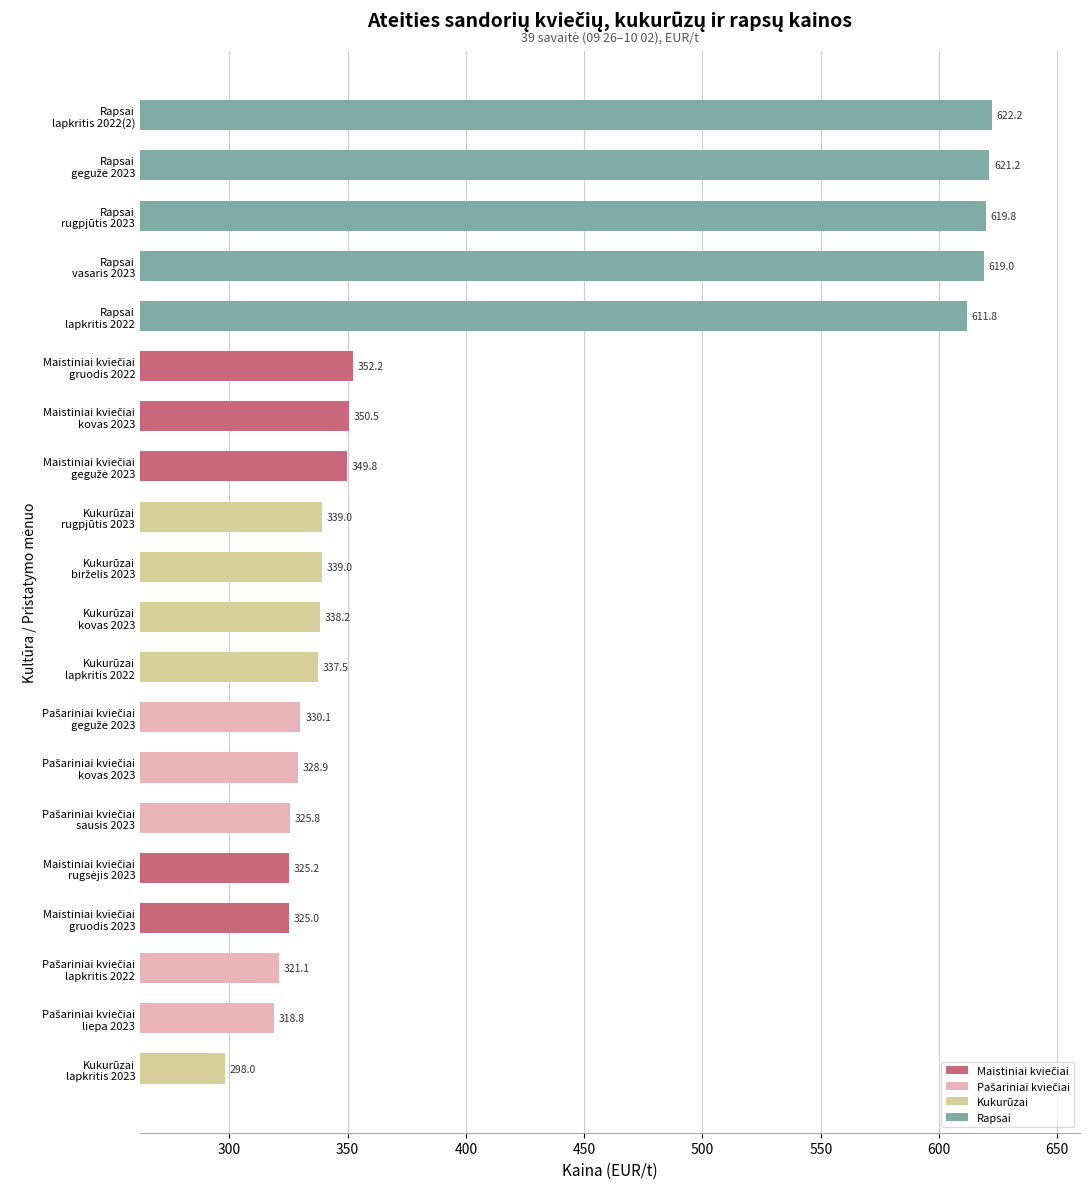

What is the minimum value shown in the chart?

298.0